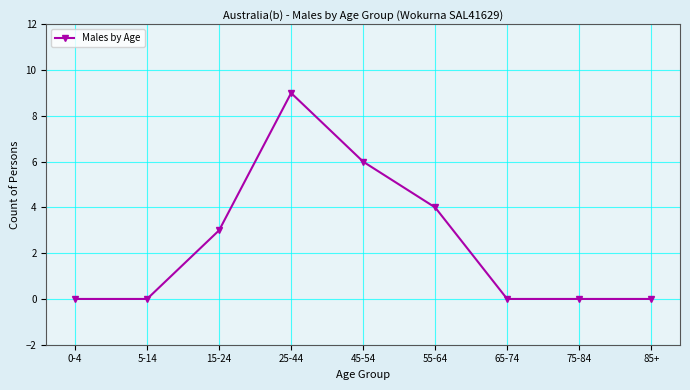

At which label is the value closest to 4?

55-64